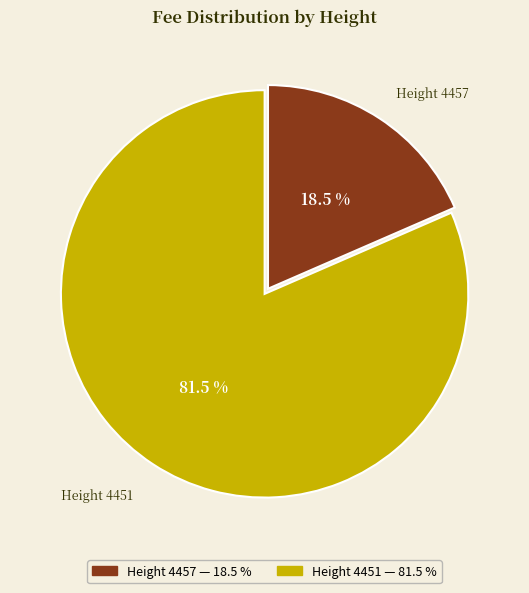

Count the number of slices in the pie.

2